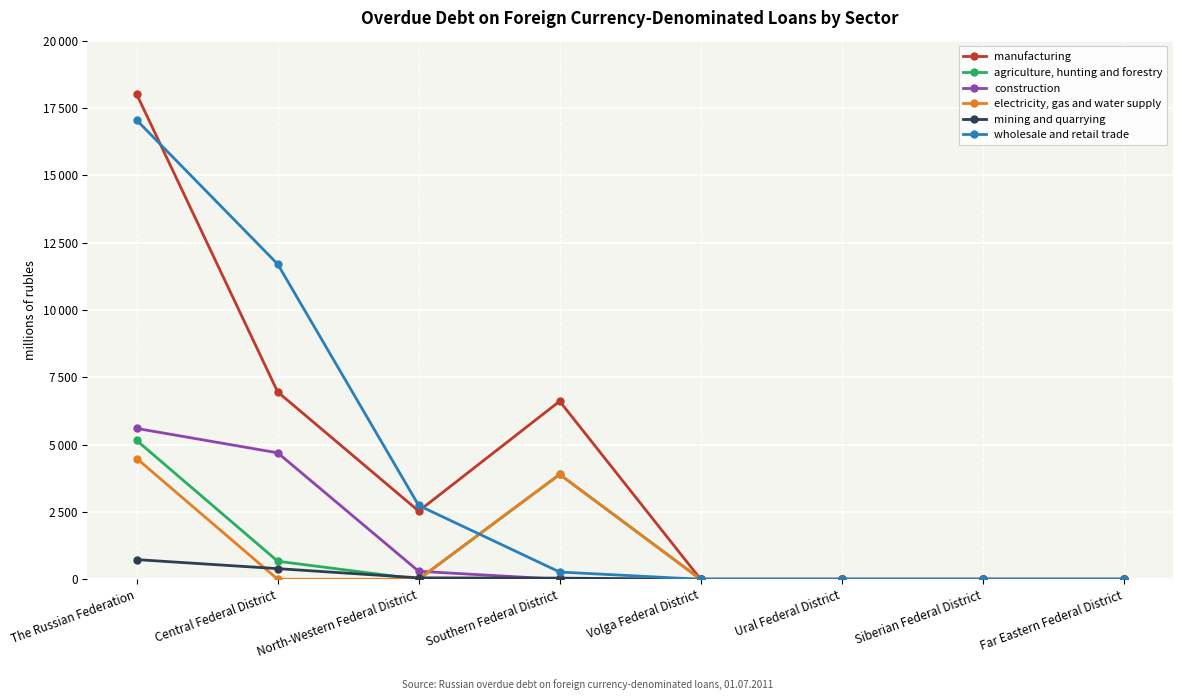

Is this an area chart (filled region under the line)?

No